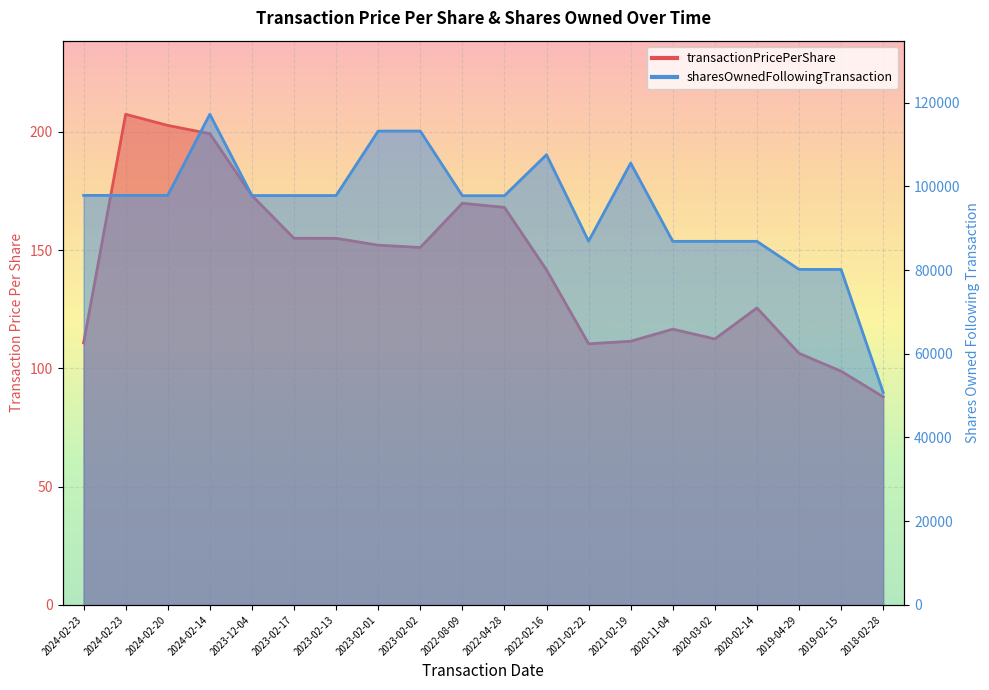

Which series has the largest range (max minus min)?

sharesOwnedFollowingTransaction